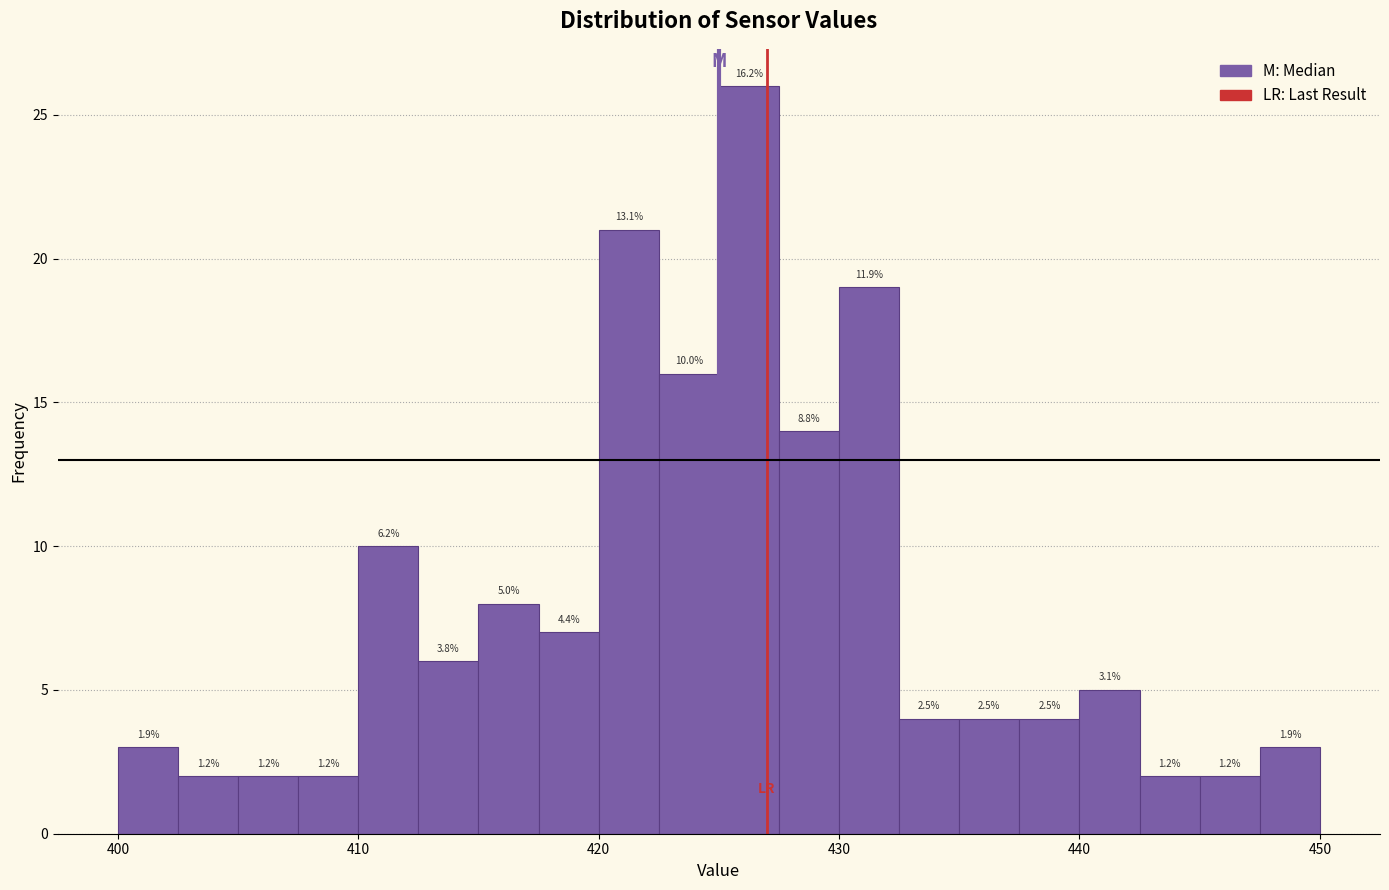

Around what value on the x-axis is the tallest bar? Give the approximate position of its centre, as read against the axis.

426